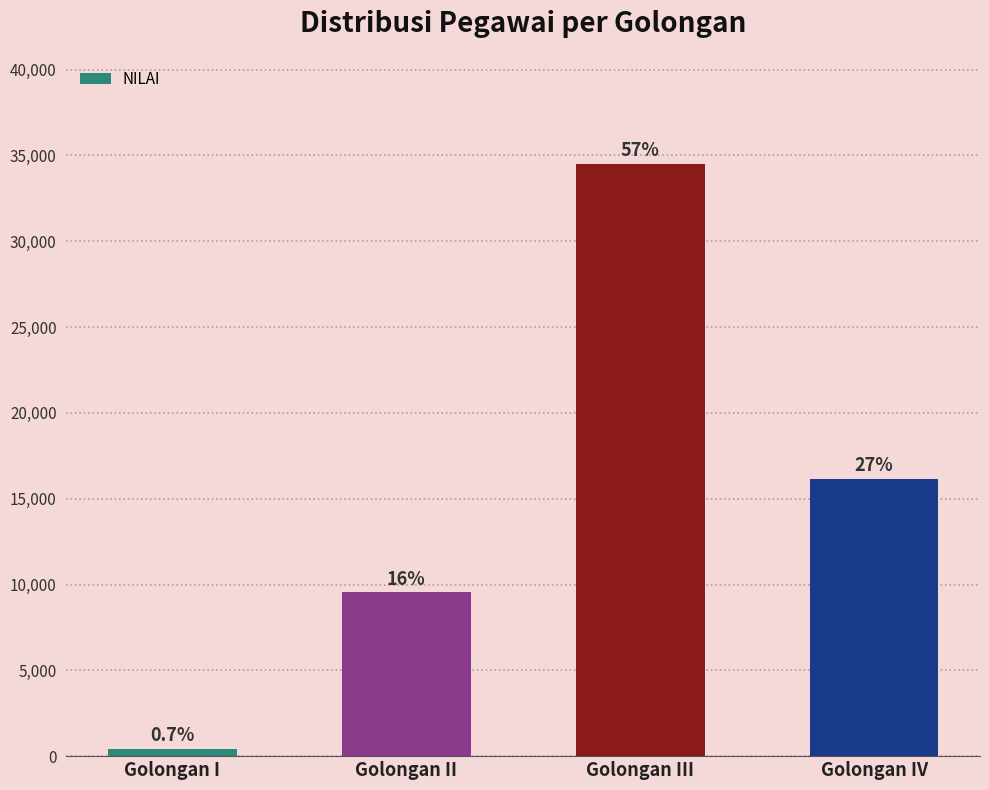

Are the bars horizontal?

No